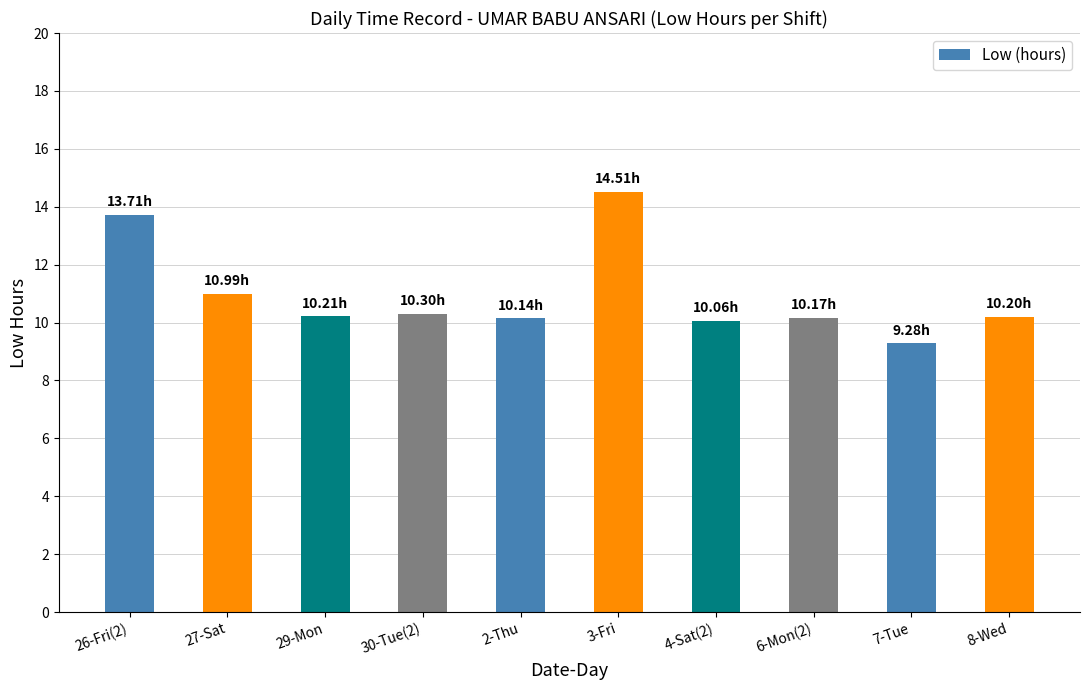

What is the difference between the maximum and minimum values?

5.2